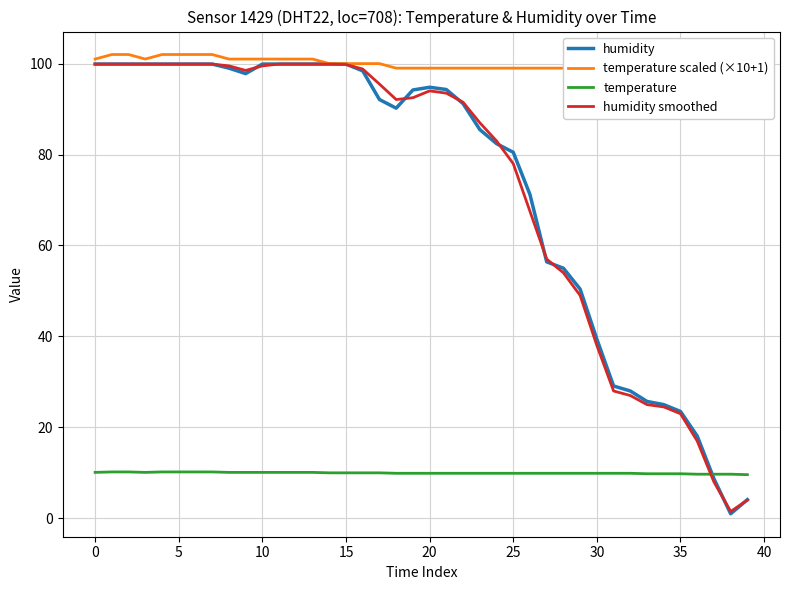

Does the chart display data point markers on the line(s)?

No